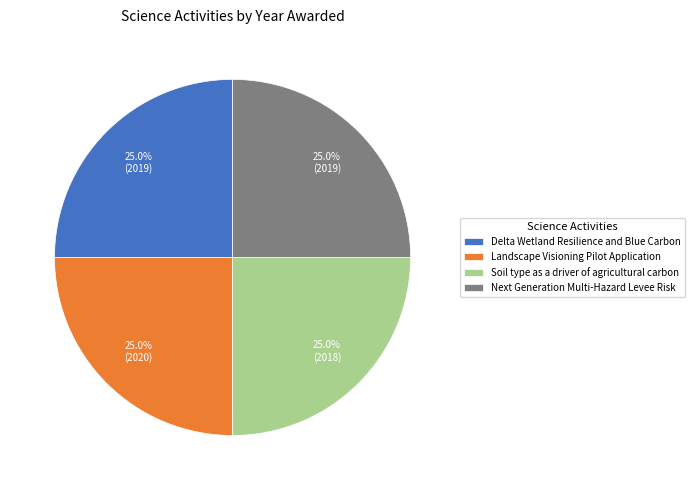

How much of the chart is everything except Delta Wetland Resilience and Blue Carbon?

75.0%